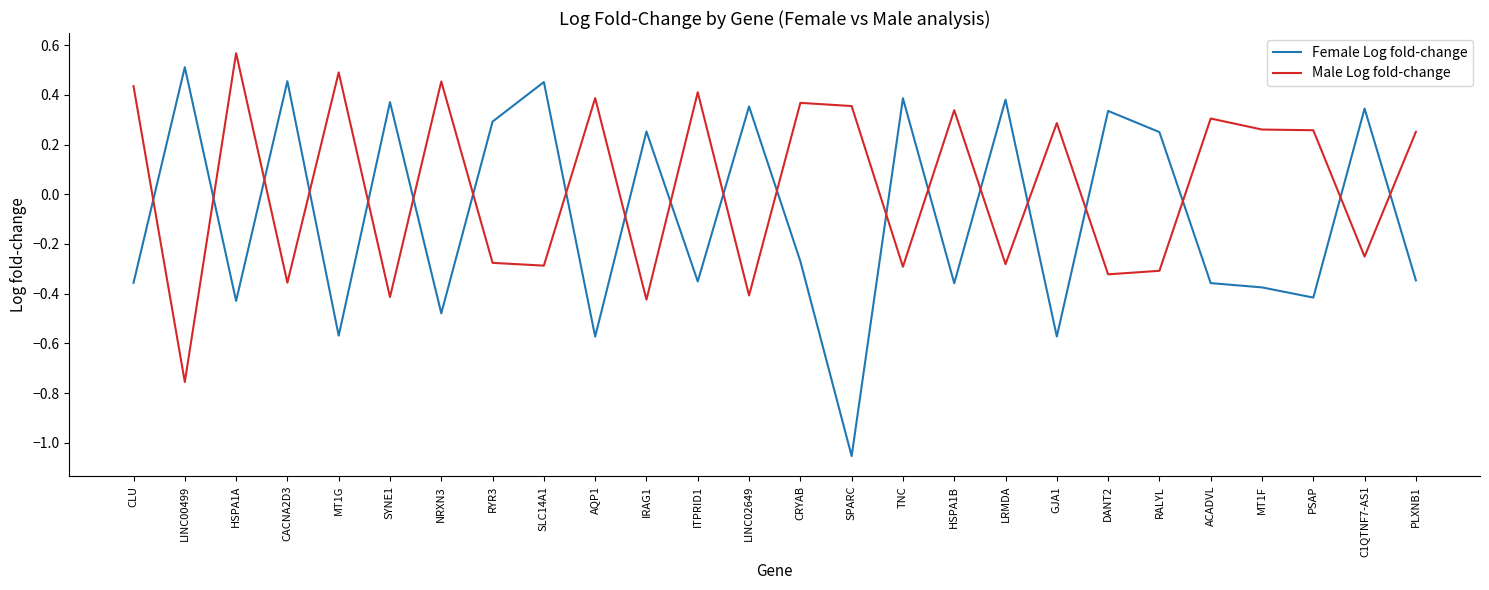

Which label corresponds to the smallest value in the chart?

SPARC